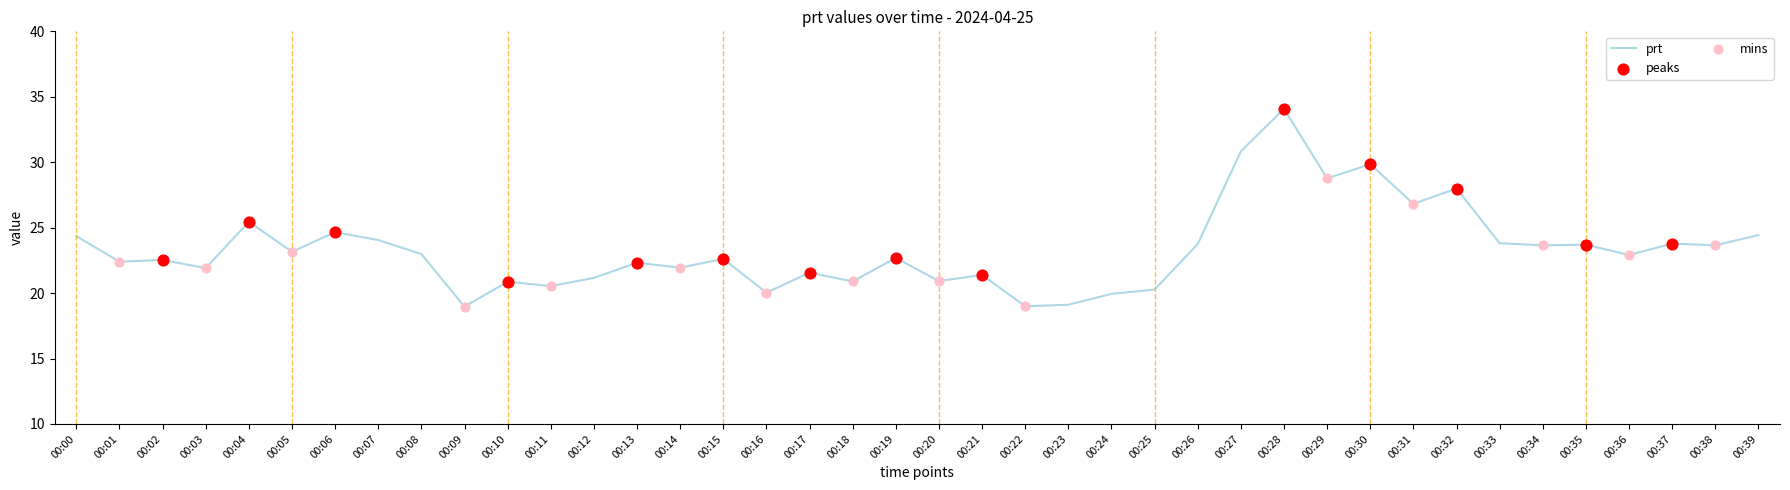

Between 00:27 and 00:28, which is larger?

00:28